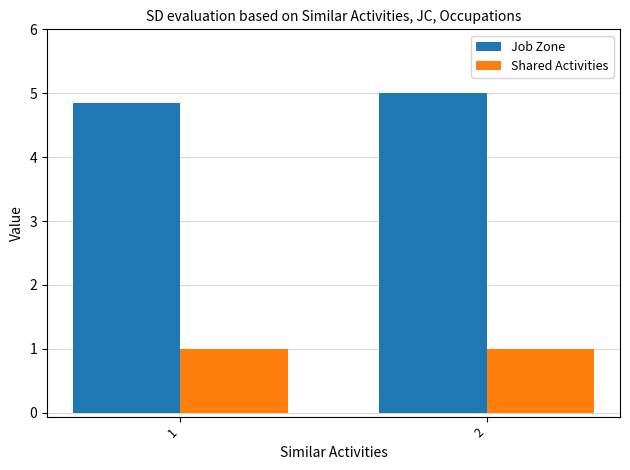

What is the spread (max minus min) of values at 2?

4.0